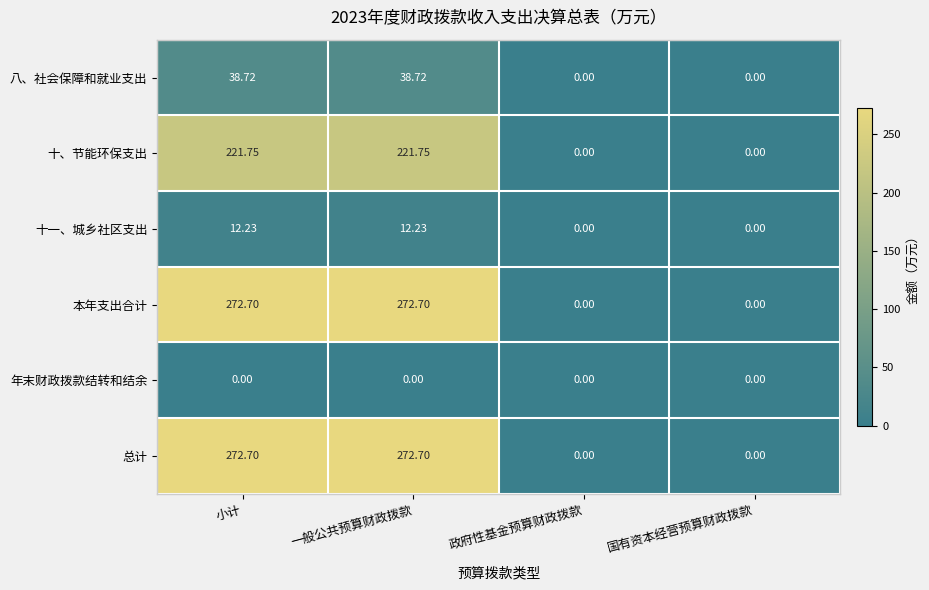

How many values in the 八、社会保障和就业支出 series are below 38?

2